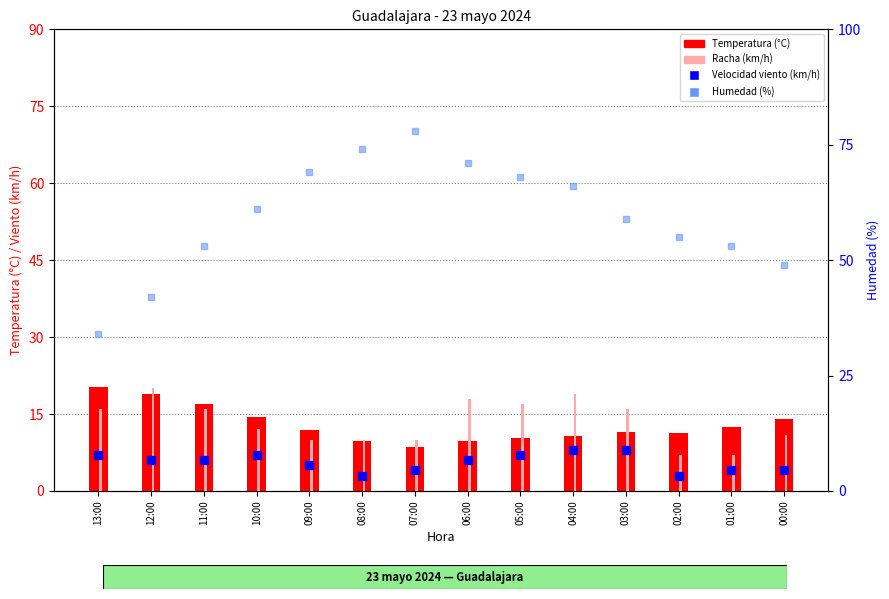

Which series reaches the minimum Y coordinate?

Velocidad viento (km/h)